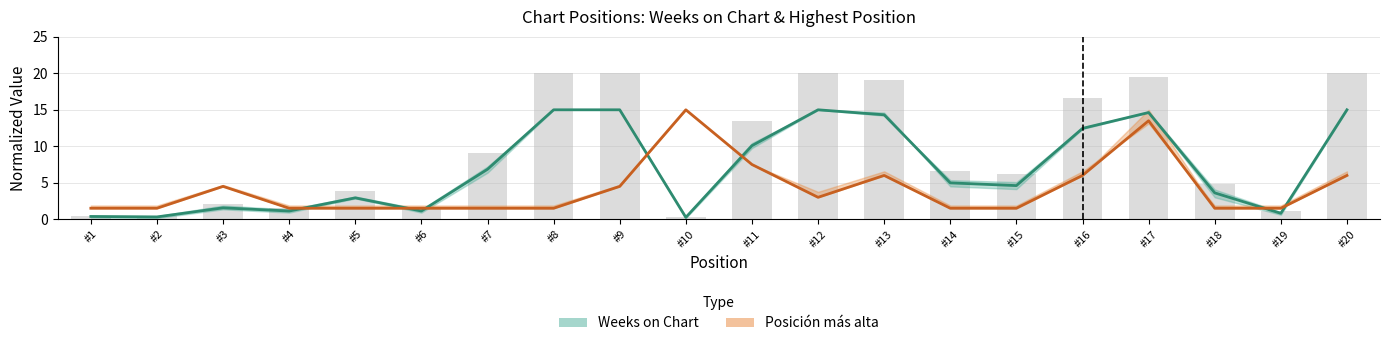

What is the difference between the highest and lowest values at #12?

12.0